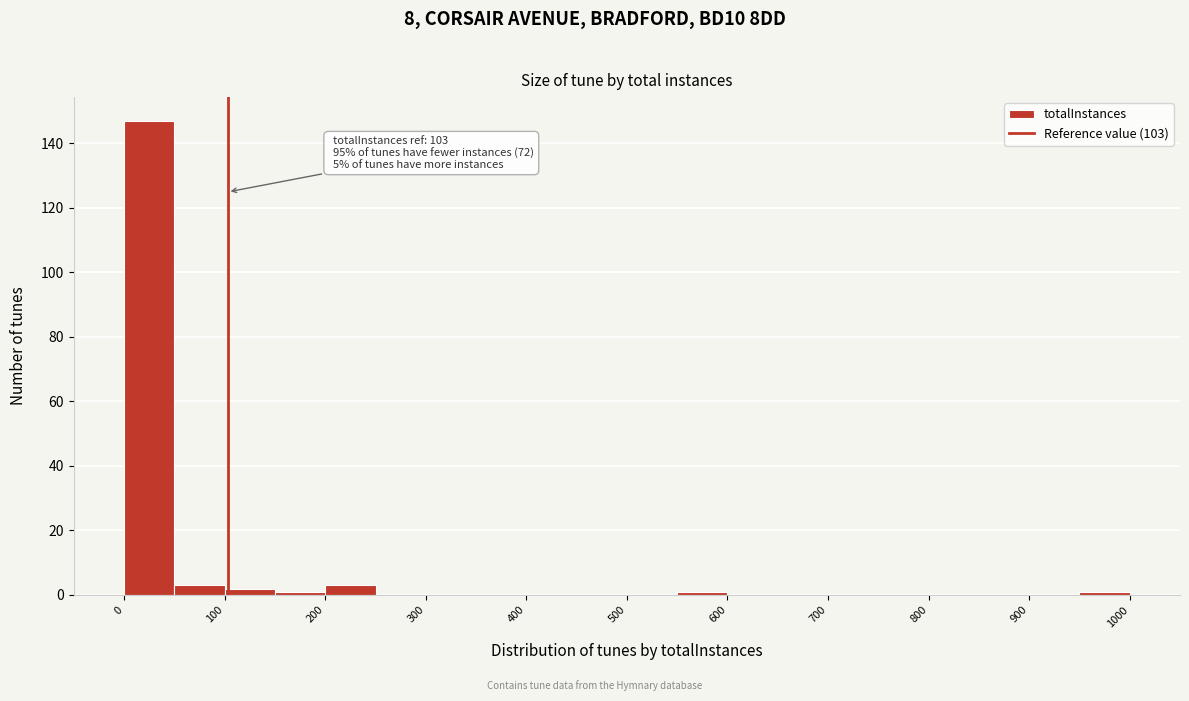

Which range on the x-axis has the tallest bar?

0 to 50